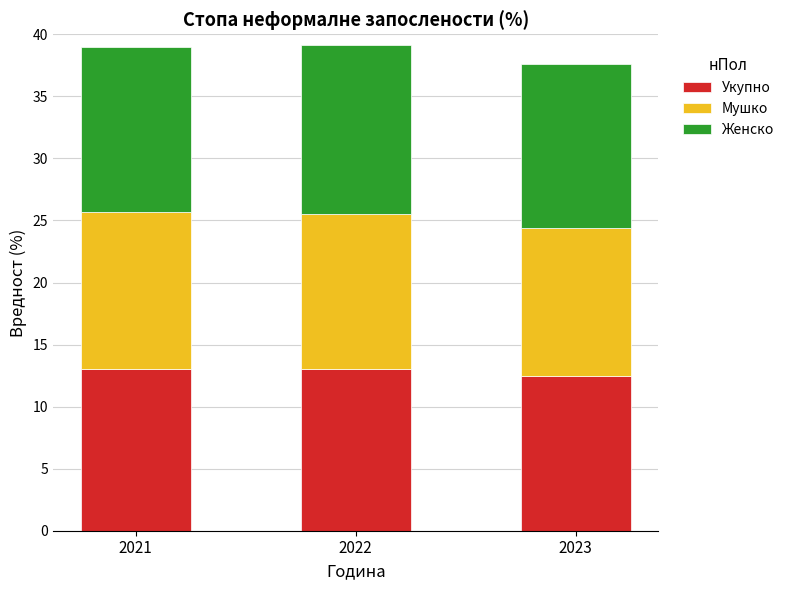

Reading left to right, transcribe the values for Укупно.

2021=13.0	2022=13.0	2023=12.5